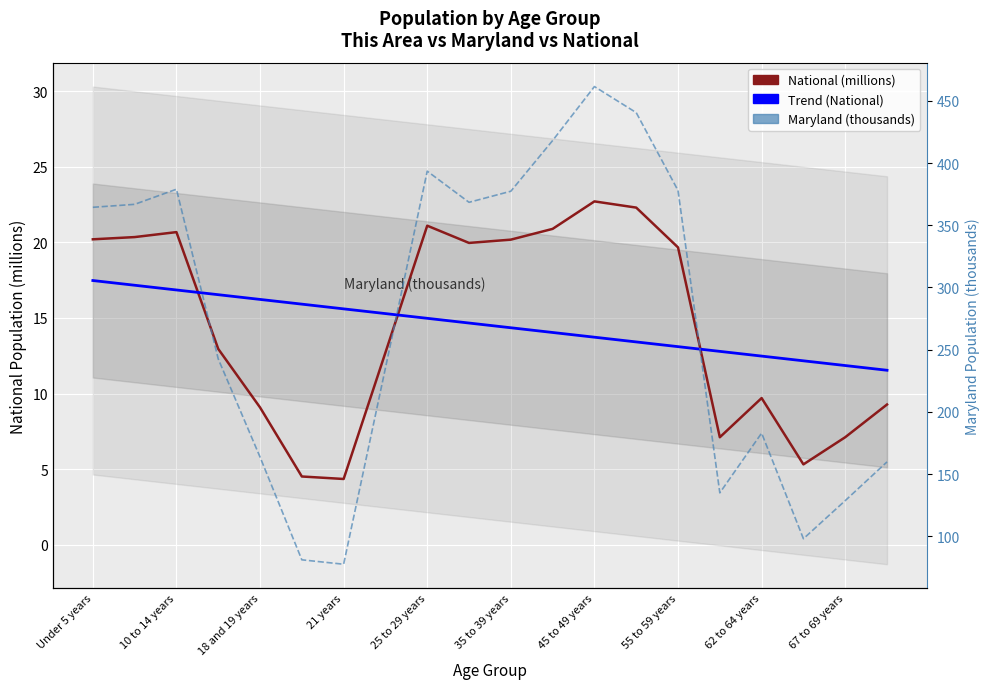

True or false: Maryland (thousands) and National (millions) intersect in this chart.

False